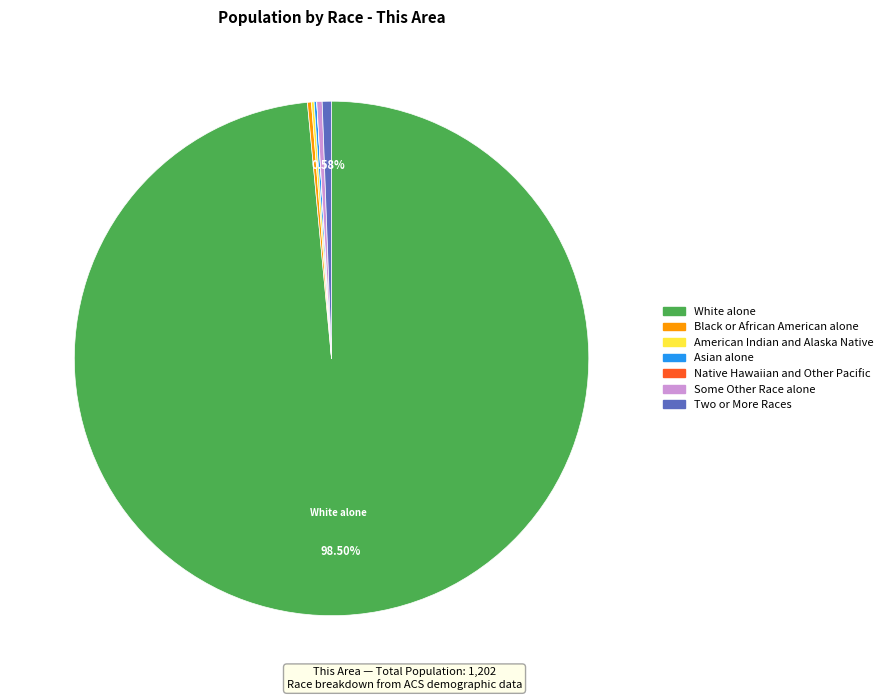

Which category accounts for the majority?

White alone